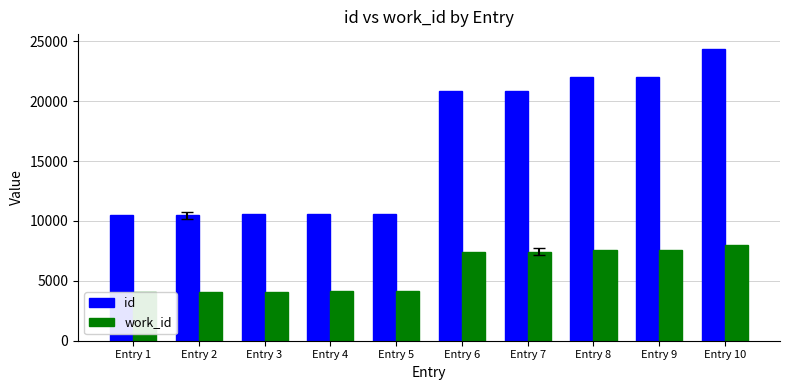

What is the value of the id bar at the 6th from the left?

20840